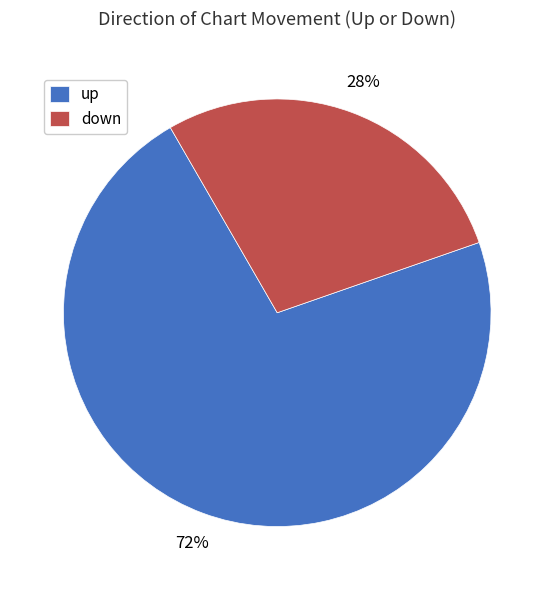

Rank the categories by value from lowest to highest.

down, up